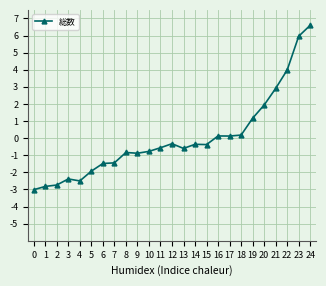

True or false: the data shows 0.1 at 16.

True